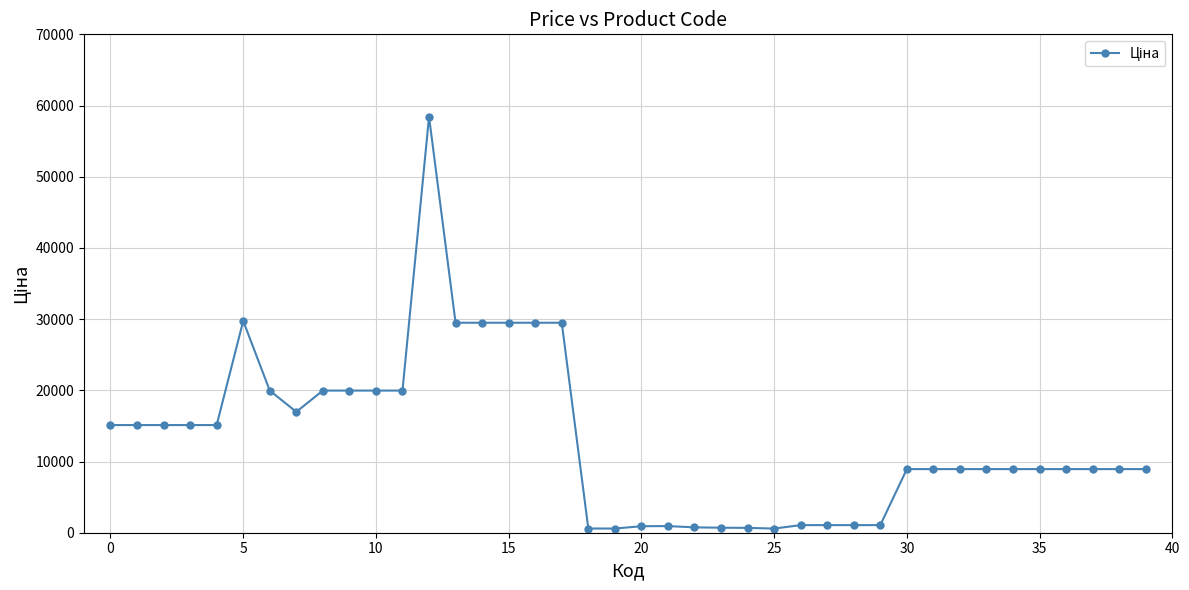

What is the value of the 7th point from the left?

19964.2